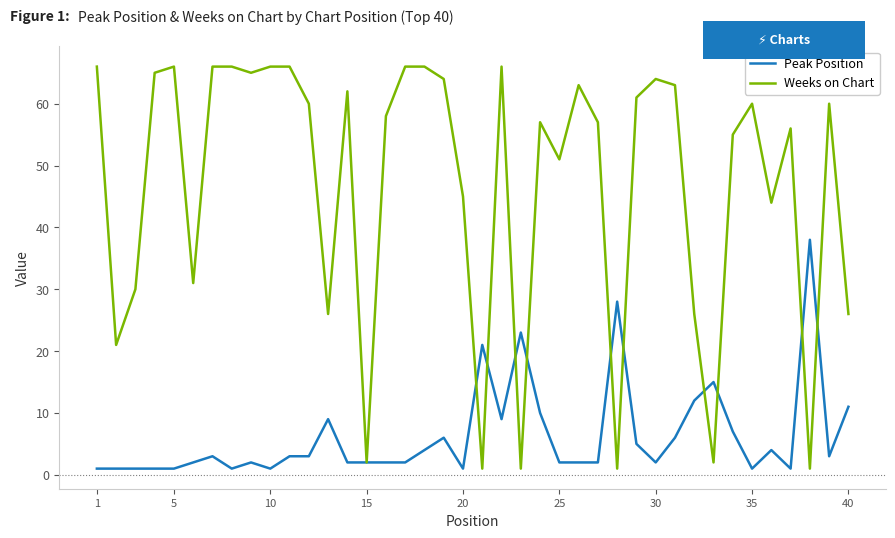

What is the maximum value shown in the chart?

66